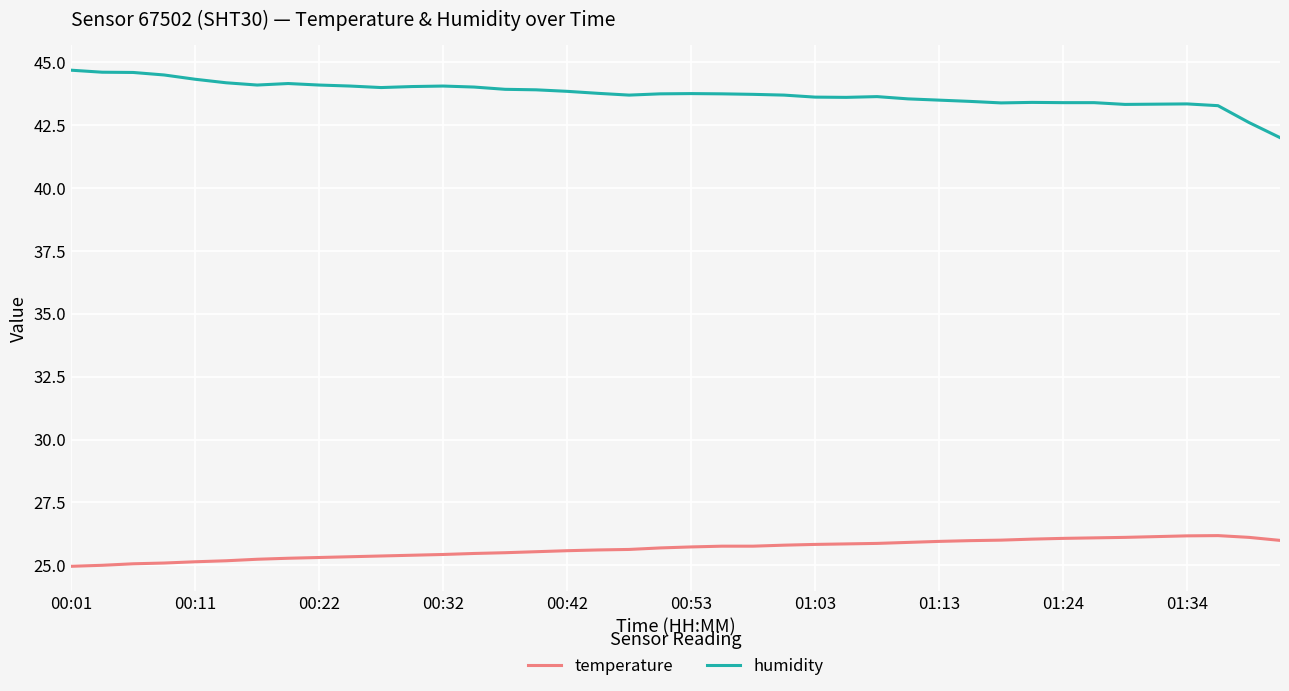

Rank the series by their maximum value, from highest to lowest.

humidity, temperature